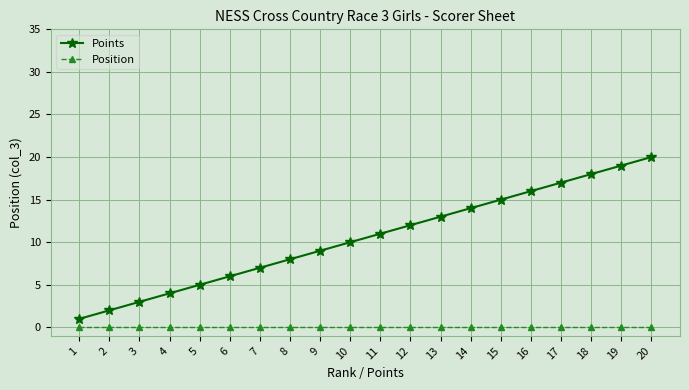

Where is Points nearest to the value 10?

10